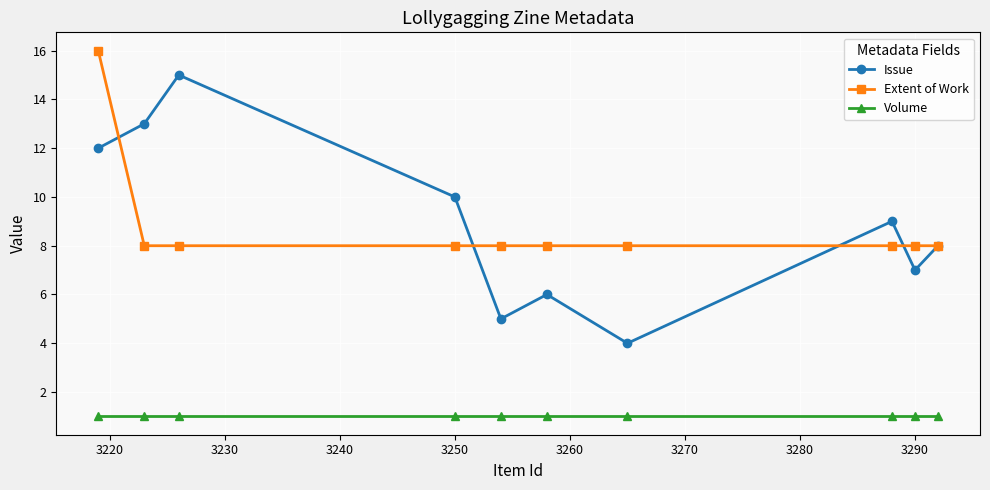

Rank the series by their maximum value, from highest to lowest.

Extent of Work, Issue, Volume